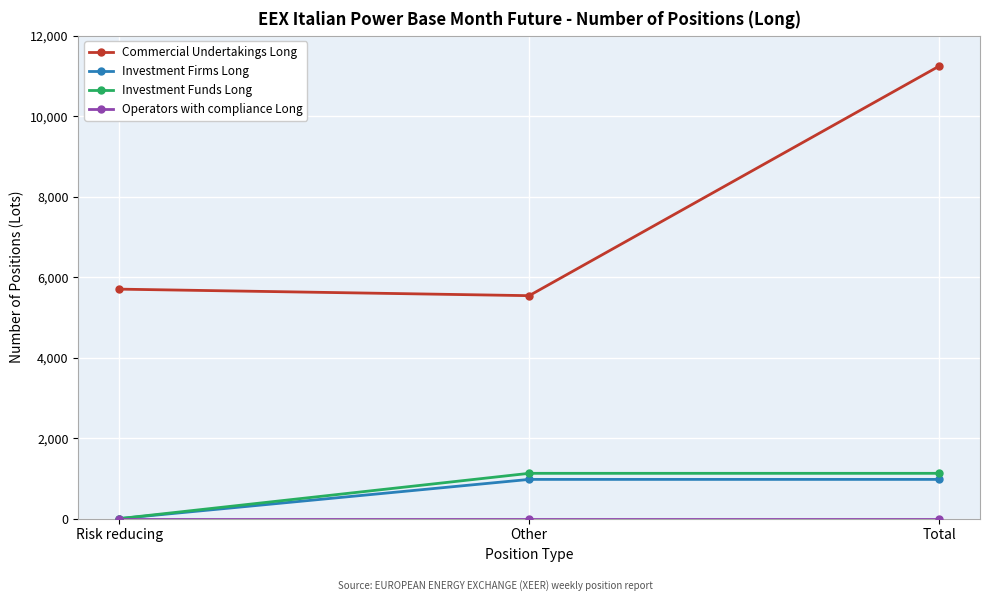

What value does the Investment Firms Long series have at Total?

974